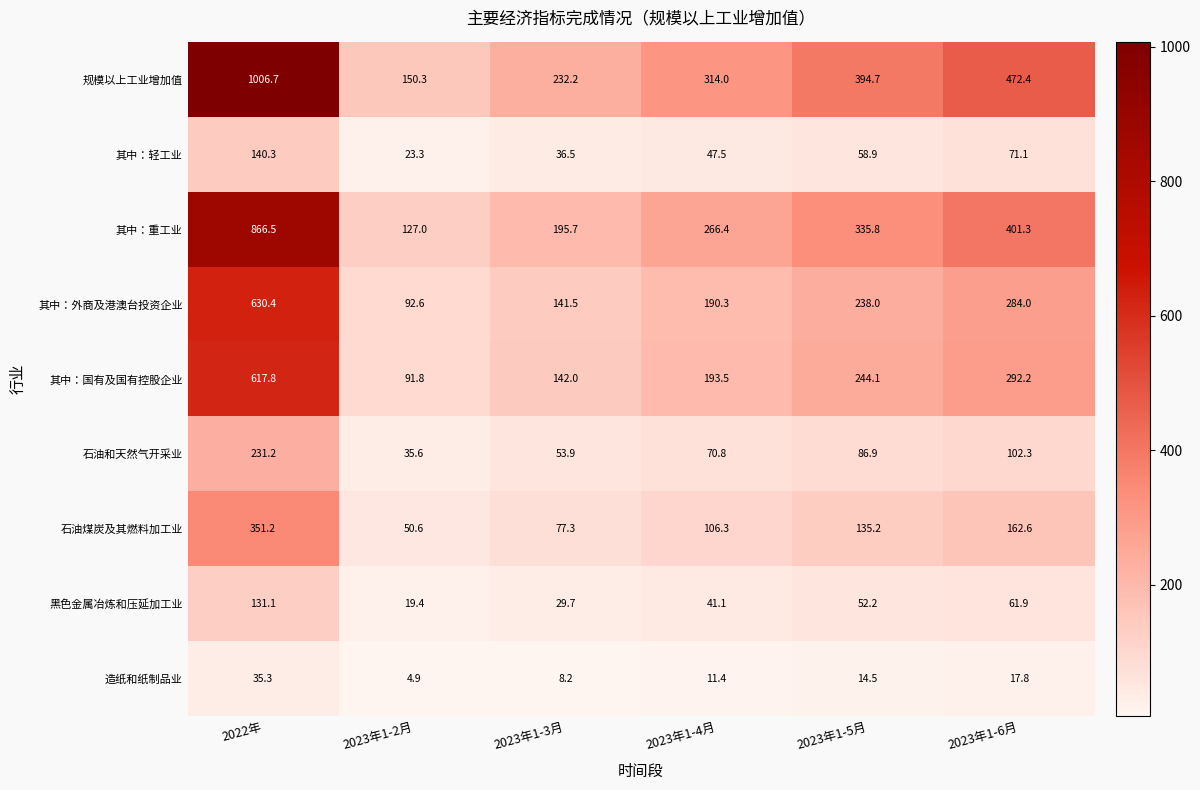

True or false: 规模以上工业增加值 has a value of 472.4 at 2023年1-6月.

True